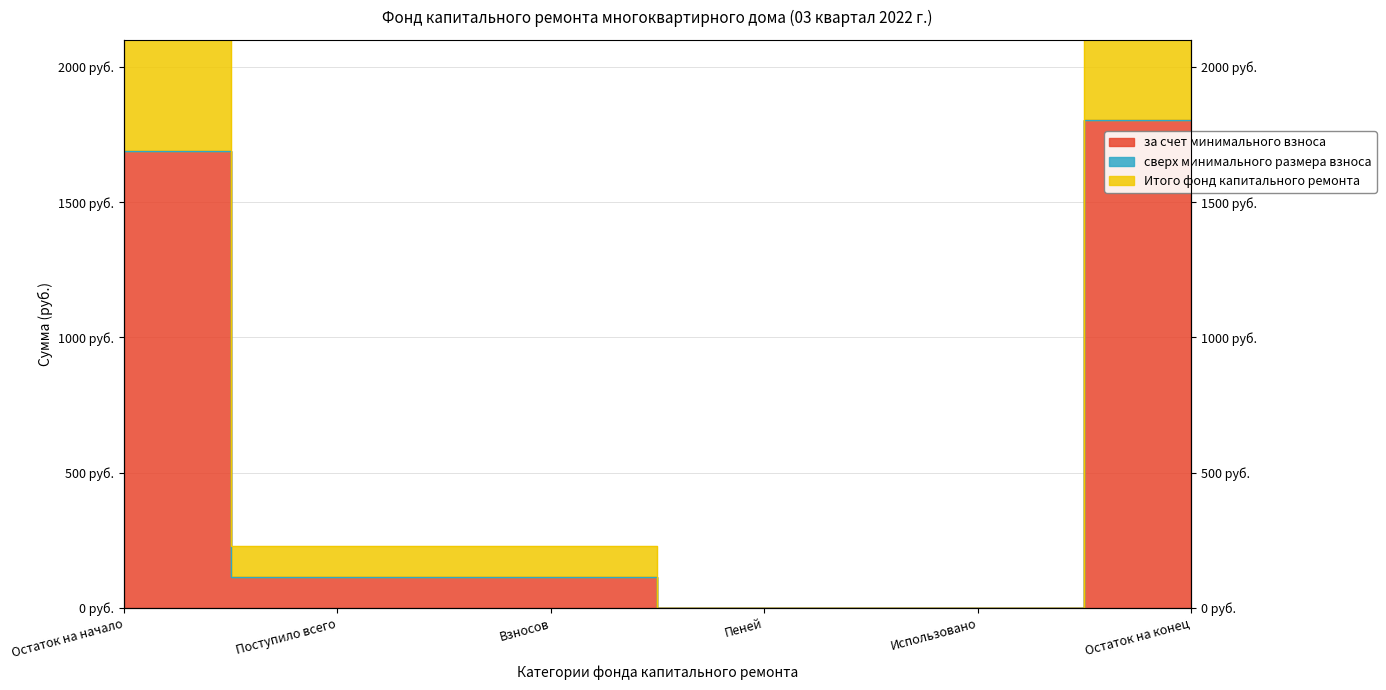

True or false: Итого фонд капитального ремонта and за счет минимального взноса intersect in this chart.

False